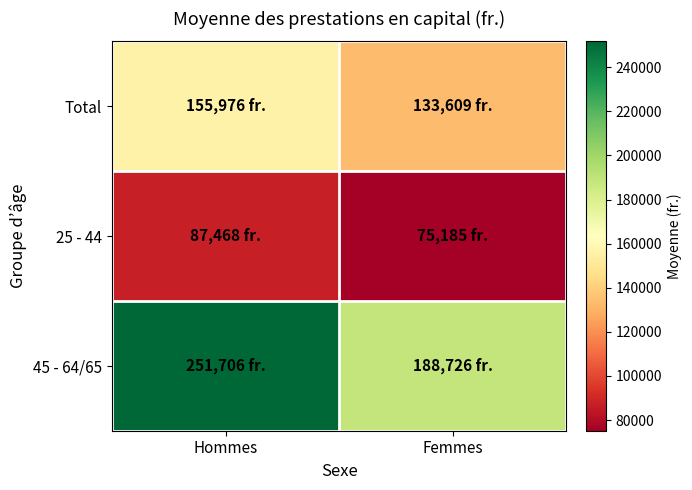

Reading left to right, extract all data points from this chart.

Total: Hommes=155975.7	Femmes=133609.0
25 - 44: Hommes=87467.5	Femmes=75184.9
45 - 64/65: Hommes=251705.7	Femmes=188726.2